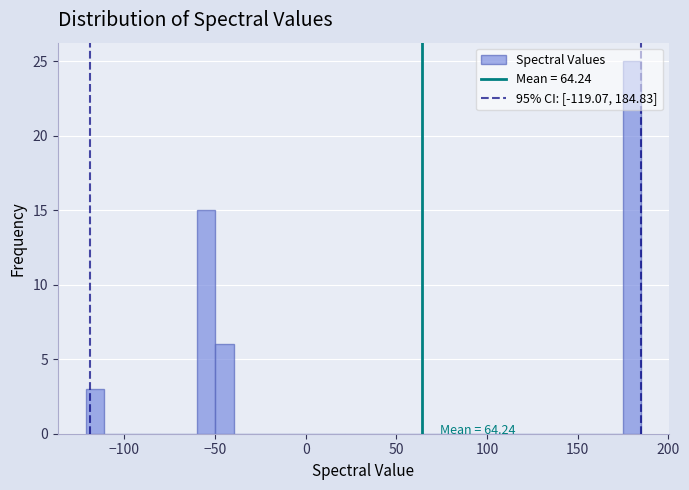

Read against the x-axis, roughly where is the centre of the tallest bar?

180